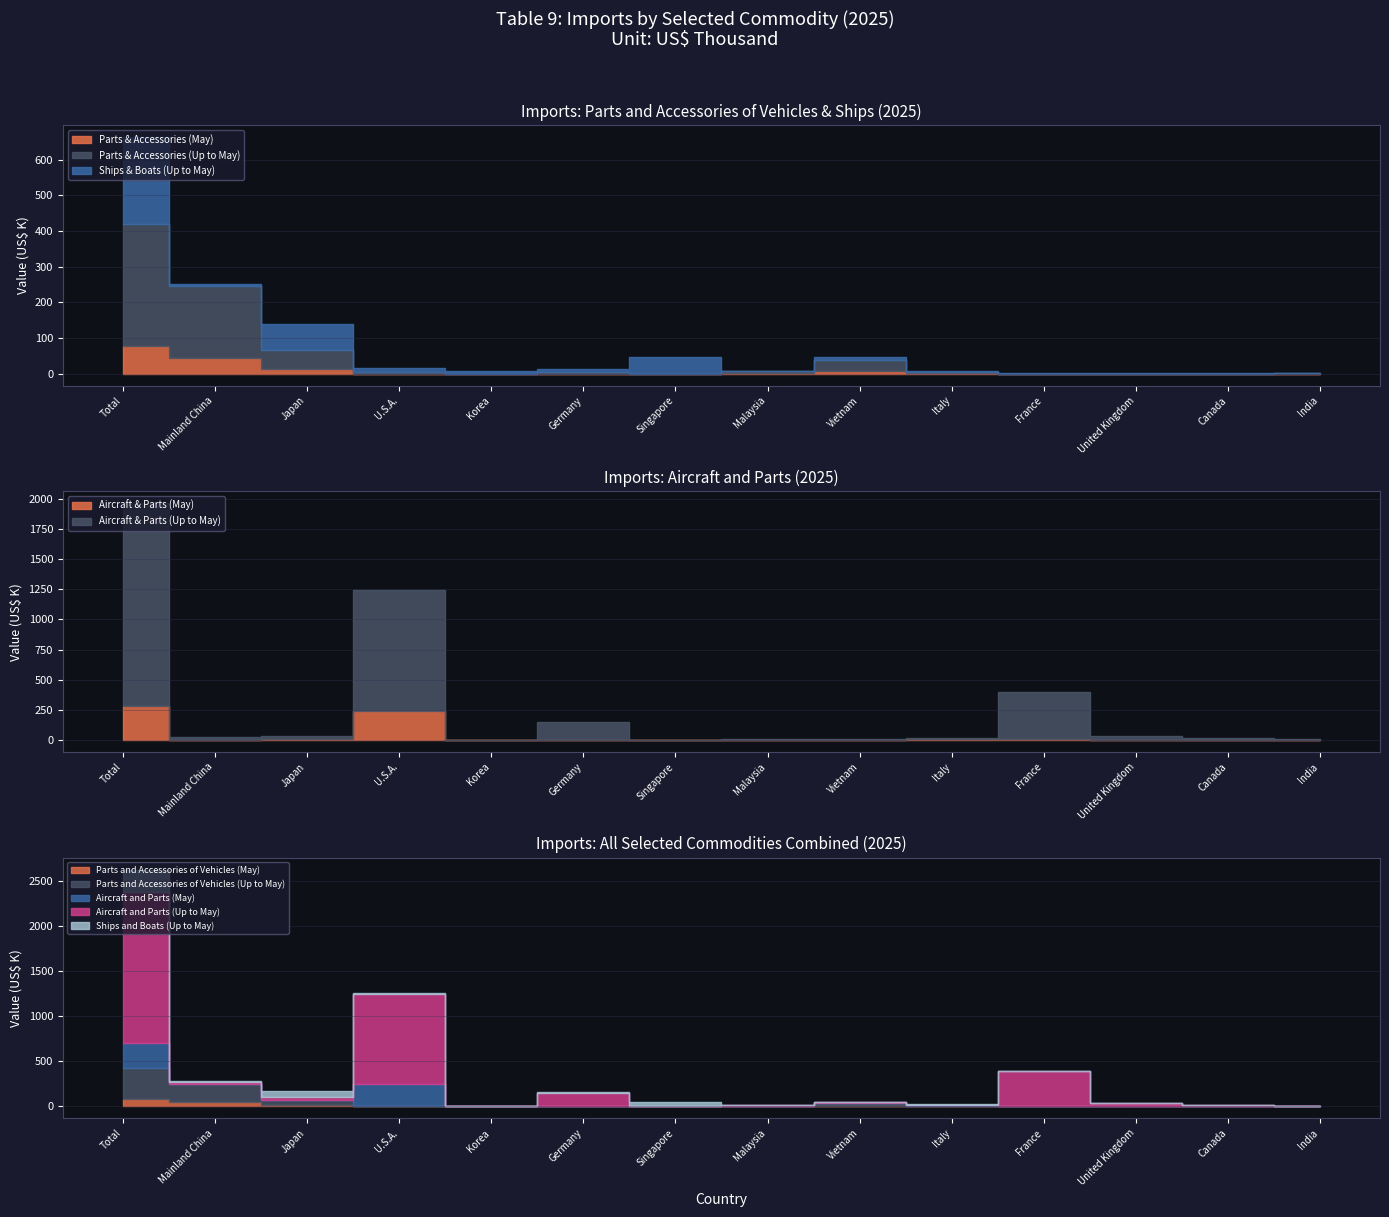

Rank the series at France from highest to lowest value.

Aircraft and Parts (Up to May), Aircraft and Parts (May), Ships and Boats (Up to May), Parts and Accessories of Vehicles (Up to May), Parts and Accessories of Vehicles (May)